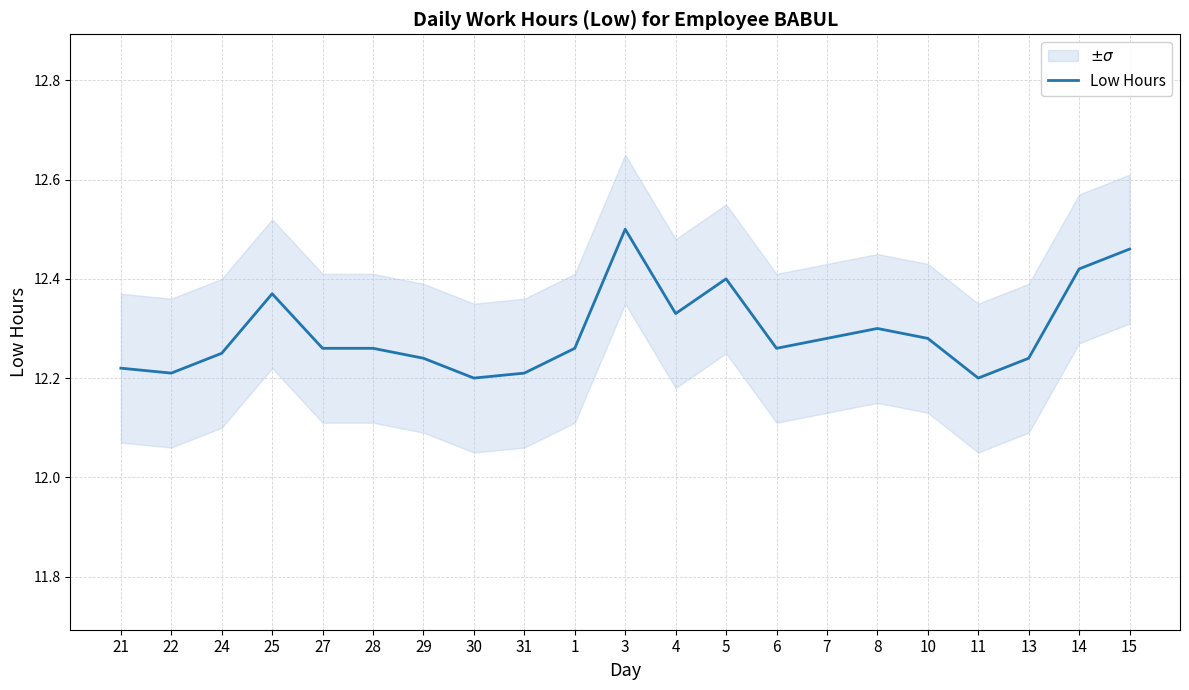

How many interior local peaks (higher than both neighbors) does the data have?

4